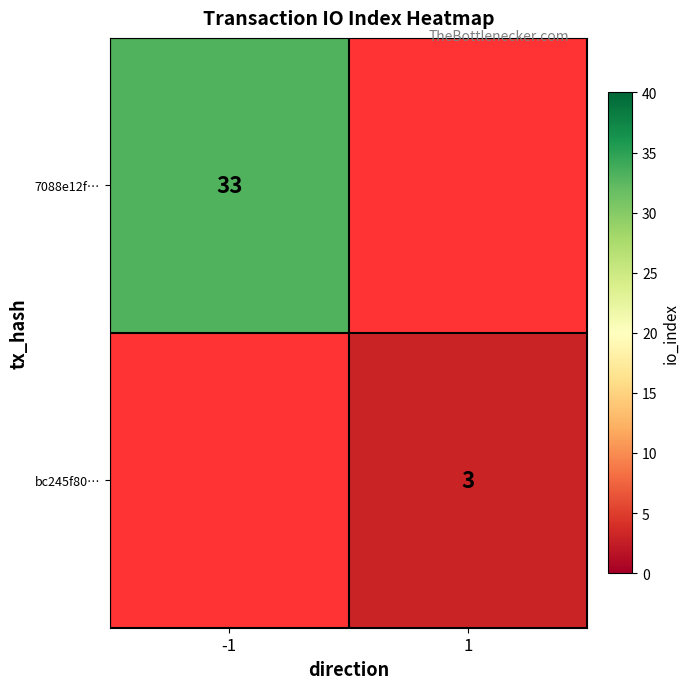

Is the value of 7088e12f… at -1 greater than the value of bc245f80… at 1?

Yes